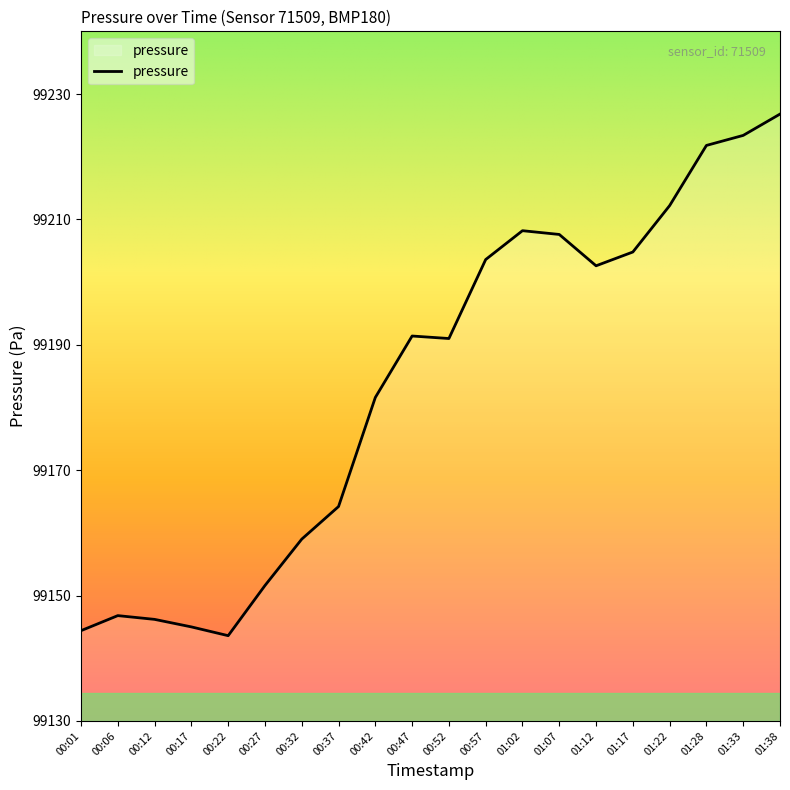

Where is the data nearest to the value 99185?

00:42